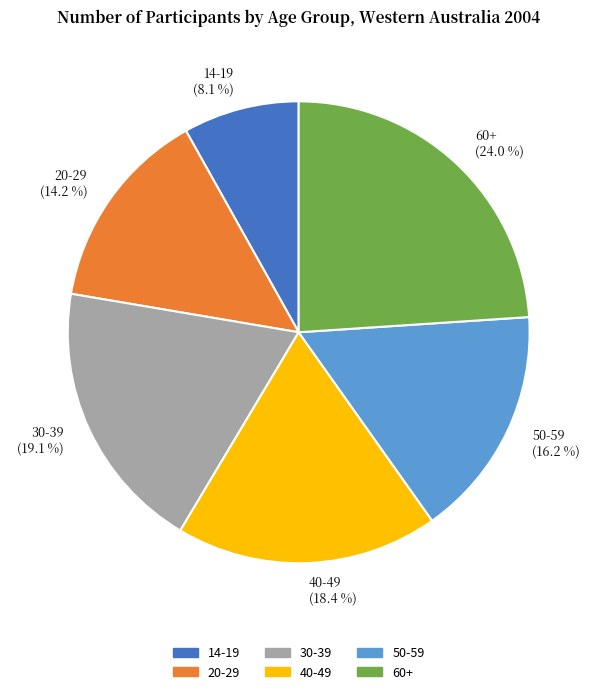

Which has a higher value, 14-19 or 60+?

60+